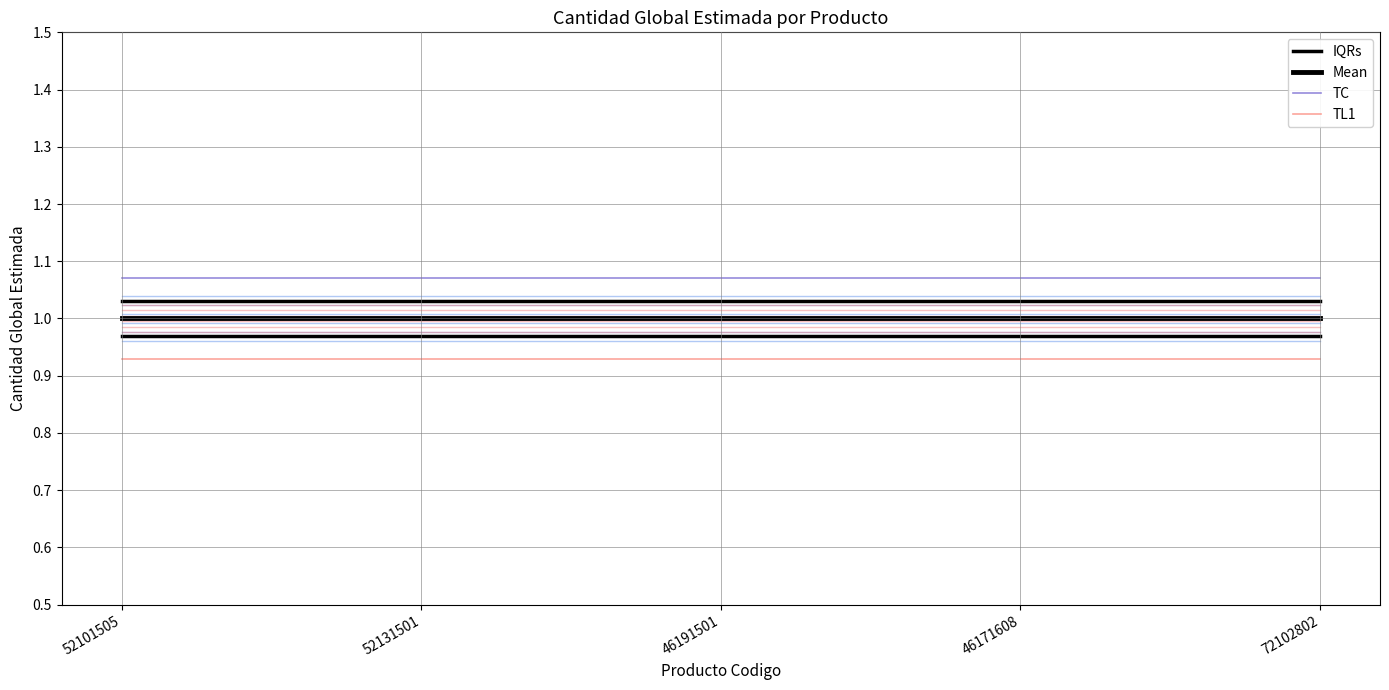

How many lines are shown in the chart?

4